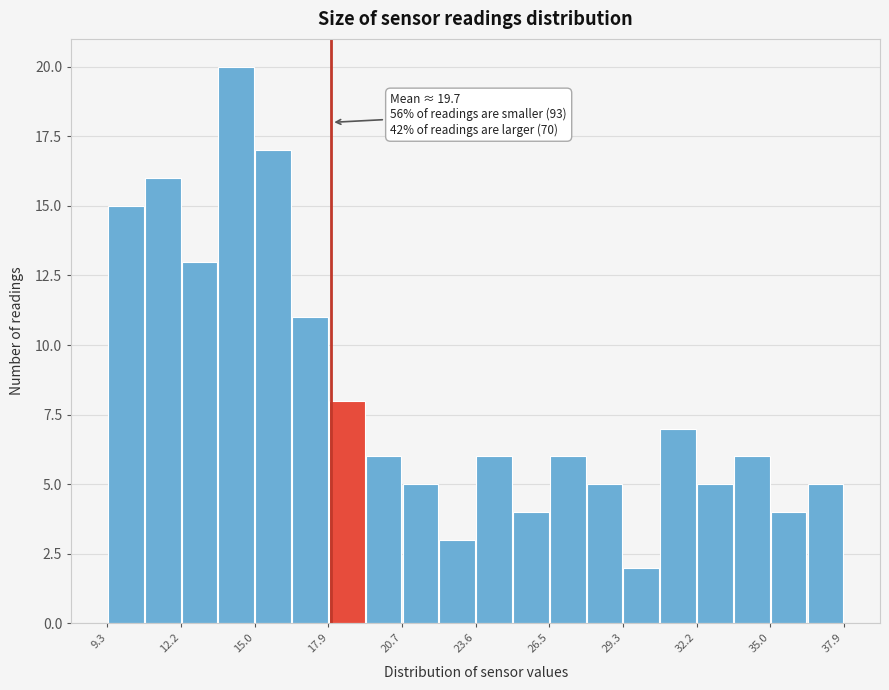

Around what value on the x-axis is the tallest bar? Give the approximate position of its centre, as read against the axis.

14.5